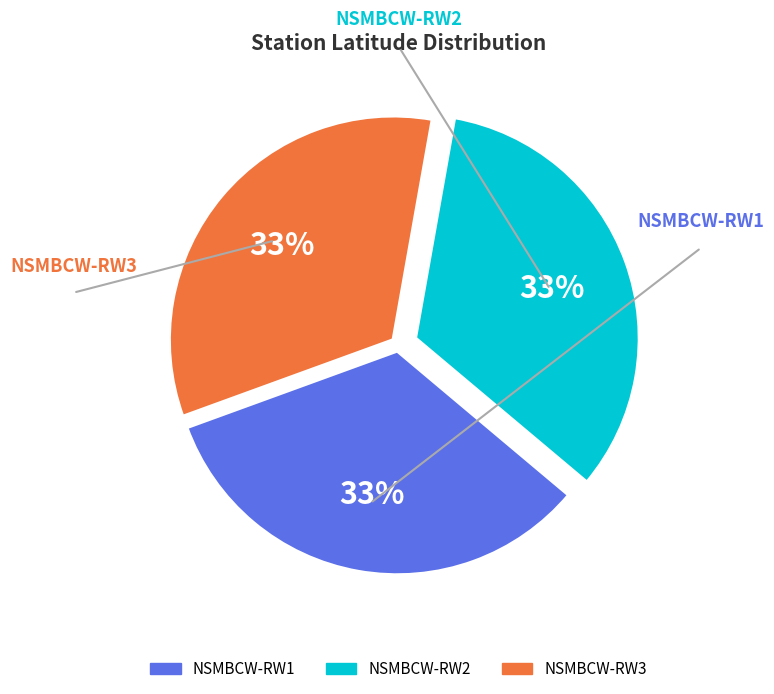

Do NSMBCW-RW3 and NSMBCW-RW2 together represent more than half of the pie?

Yes